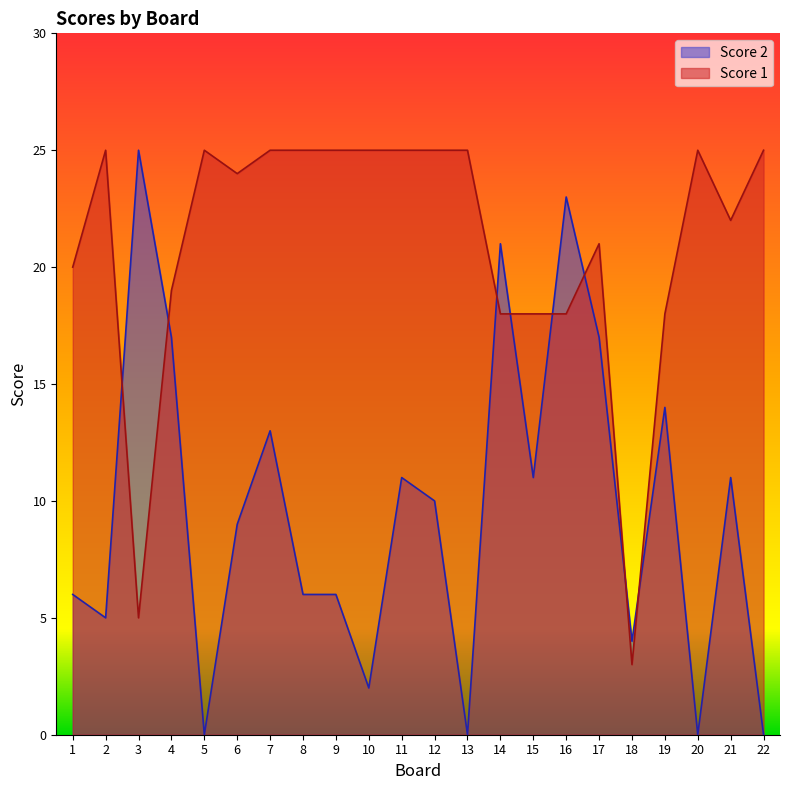

Is the value of Score 1 at 19 greater than the value of Score 2 at 17?

Yes